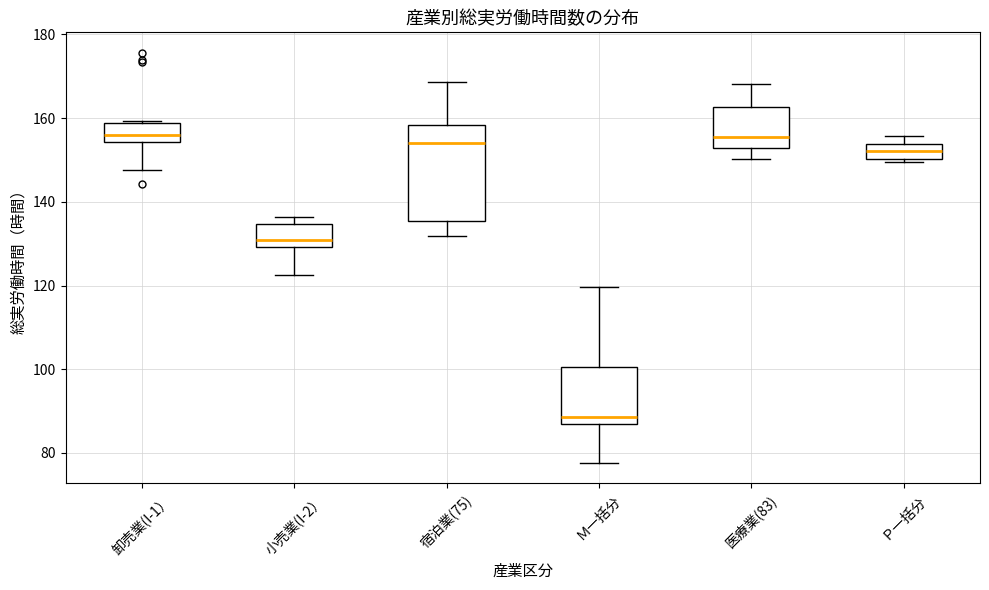

Reading left to right, transcribe this box plot: for each box, give where its median line is, the range the box spans, and where its two whiskers end, as read against the y-axis. The values are not printed on the chart, so give them approximately, as read against the axis.

卸売業(I-1）: median 156, box 154 to 158, whiskers 148 to 160
小売業(I-2）: median 130 (just above the box's lower edge), box 130 to 134, whiskers 122 to 136
宿泊業(75): median 154, box 136 to 158, whiskers 132 to 168
Ｍ一括分: median 88 (just above the box's lower edge), box 88 to 100, whiskers 78 to 120
医療業(83): median 156, box 152 to 162, whiskers 150 to 168
Ｐ一括分: median 152, box 150 to 154, whiskers 150 (just below the box's lower edge) to 156